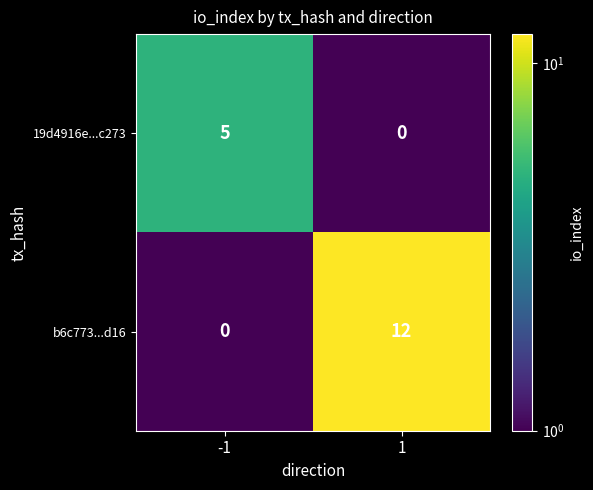

How many values in the b6c773...d16 series are below 12?

1